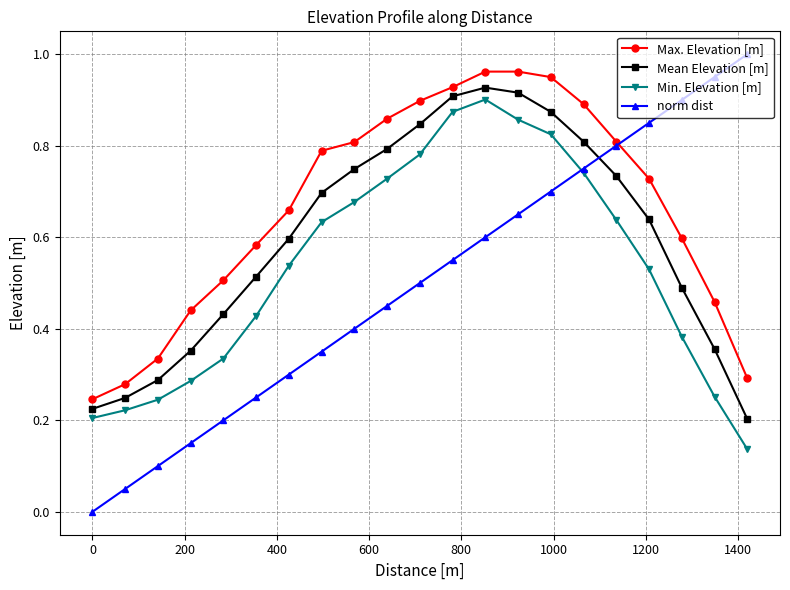

Does the chart display data point markers on the line(s)?

Yes